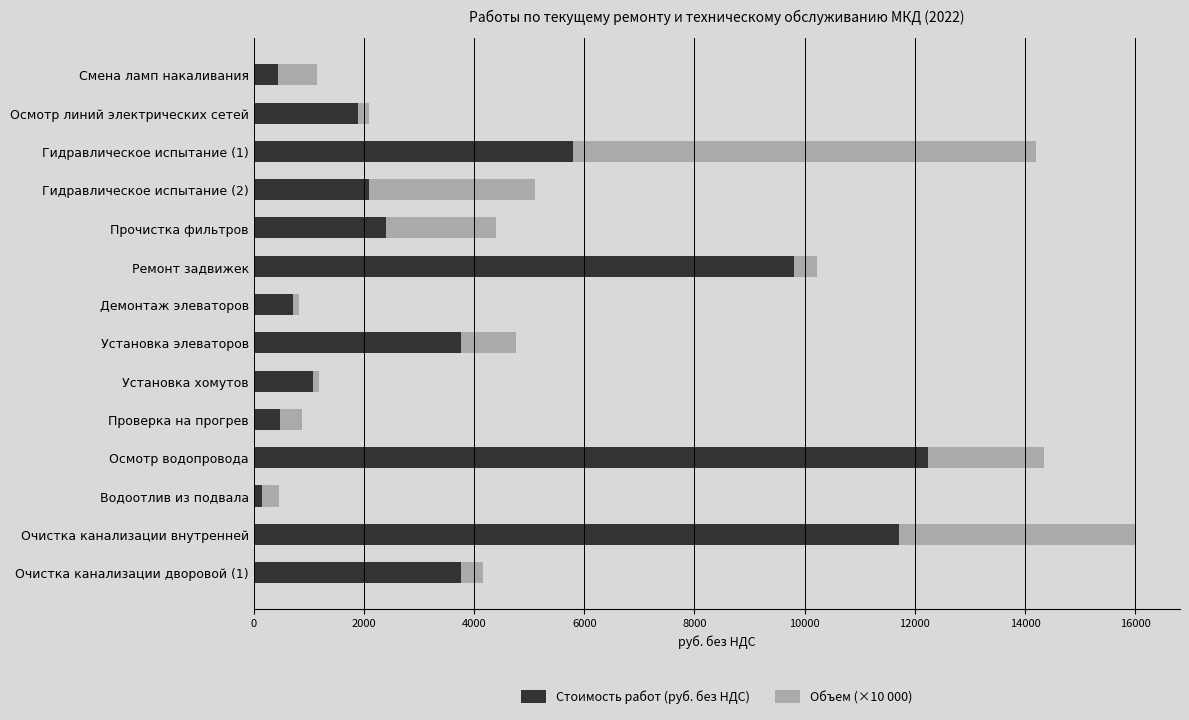

The Стоимость работ (руб. без НДС) series shows 713.0 at Демонтаж элеваторов. True or false?

True